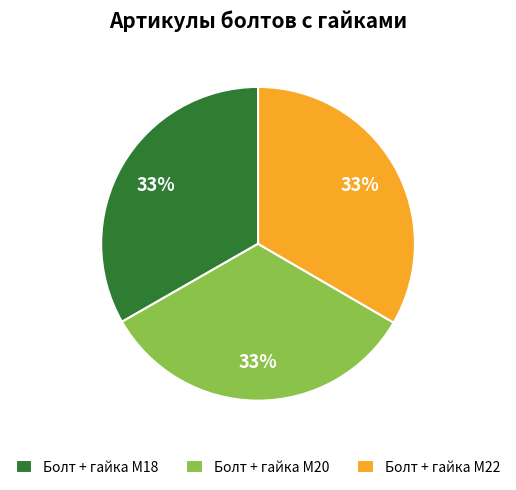

What percentage is the Болт + гайка M18 slice, to the nearest percent?

33%